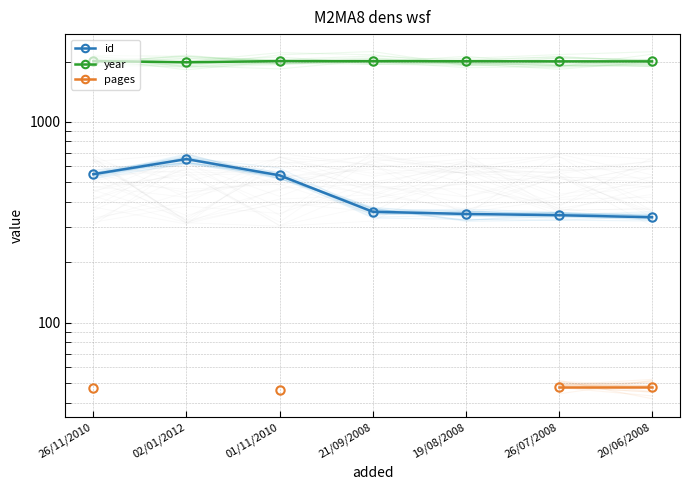

True or false: pages and year cross at least once.

False